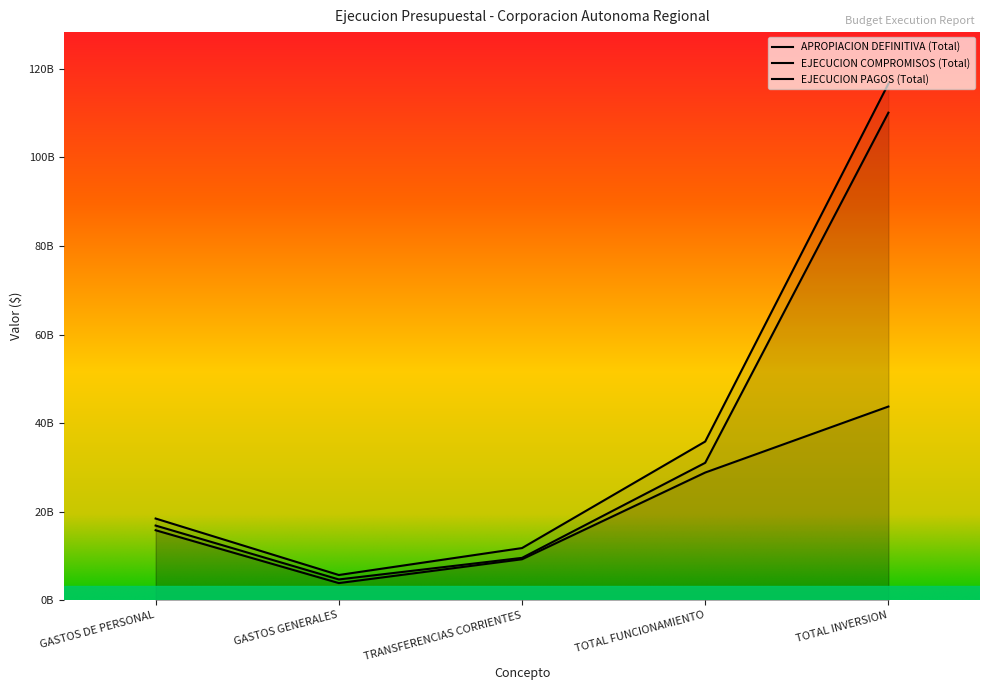

At how many categories does at least one series exceed 111?

1